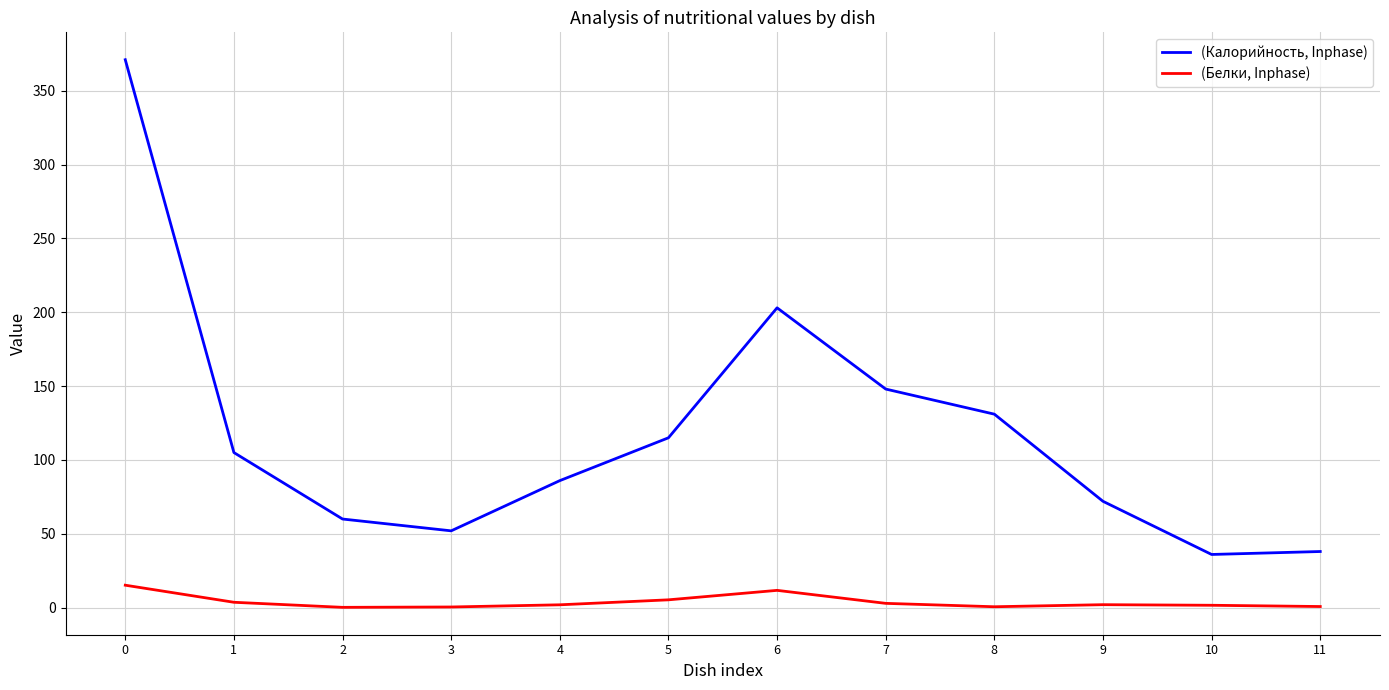

Which series has the largest total across all categories?

(Калорийность, Inphase)